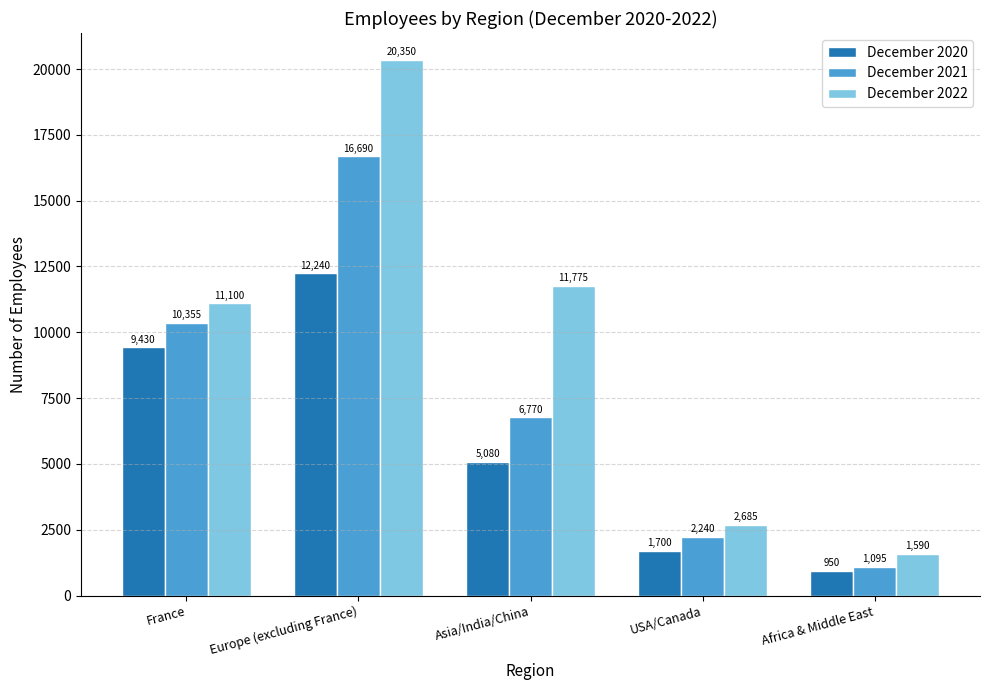

How many values in the December 2022 series are below 11100?

2